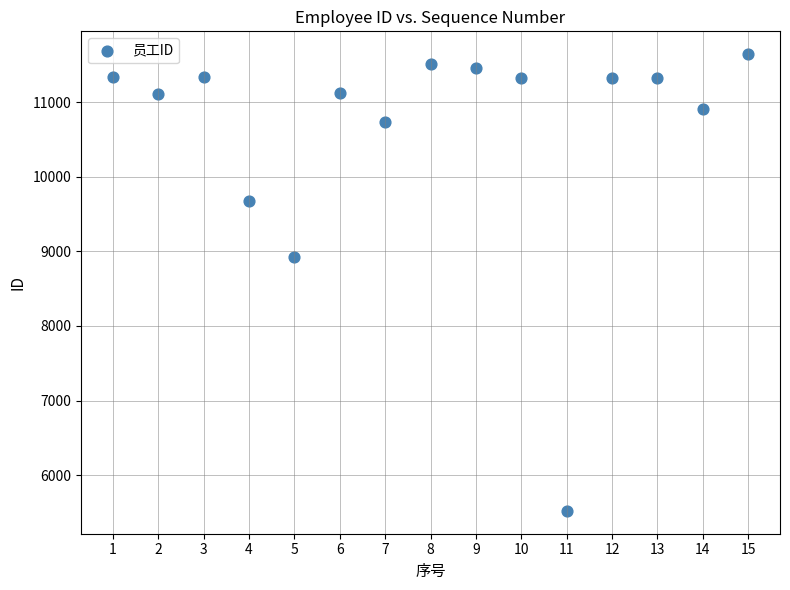

What is the range of Y values (max minus min)?

6118